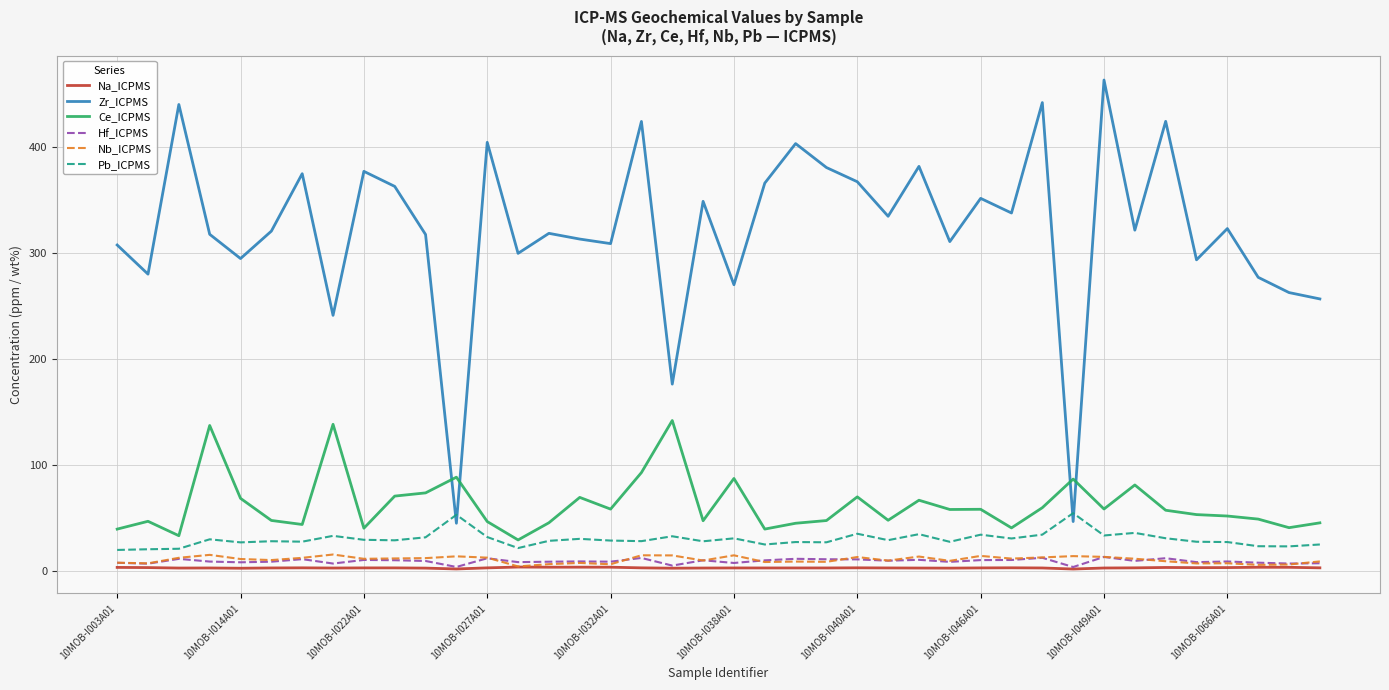

Which series has the largest total across all categories?

Zr_ICPMS